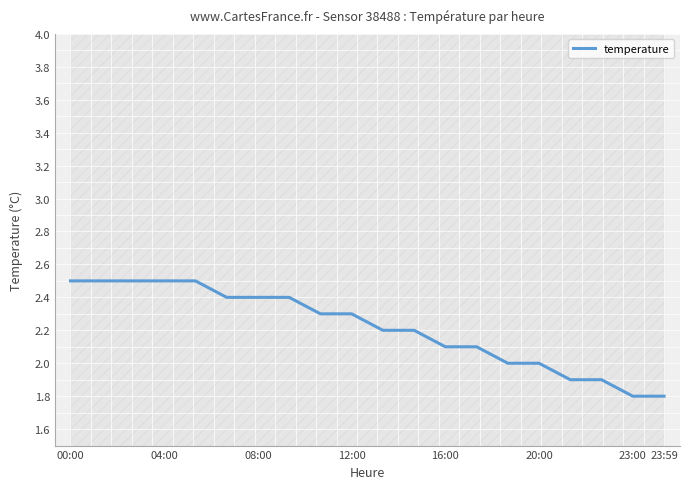

What is the difference between the maximum and minimum values?

0.7